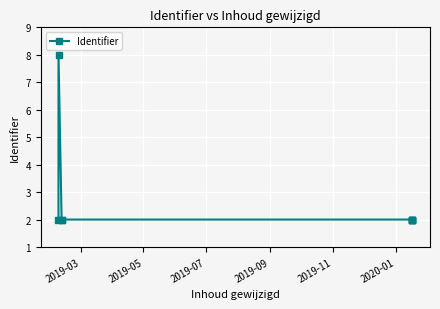

What is the smallest value displayed?

2.0